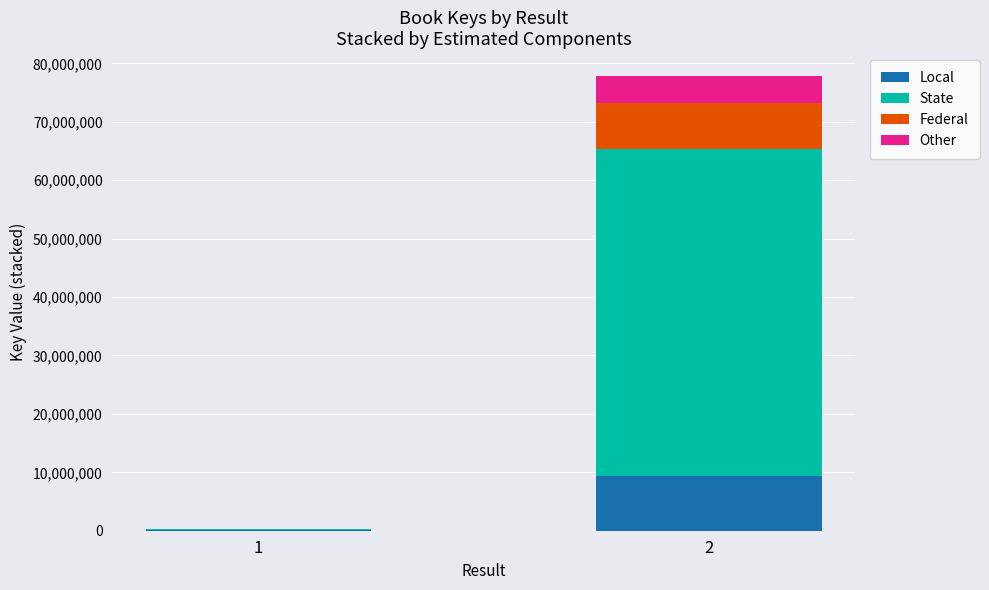

Reading right to left, transcribe the values for Local.

2=9344071	1=40375